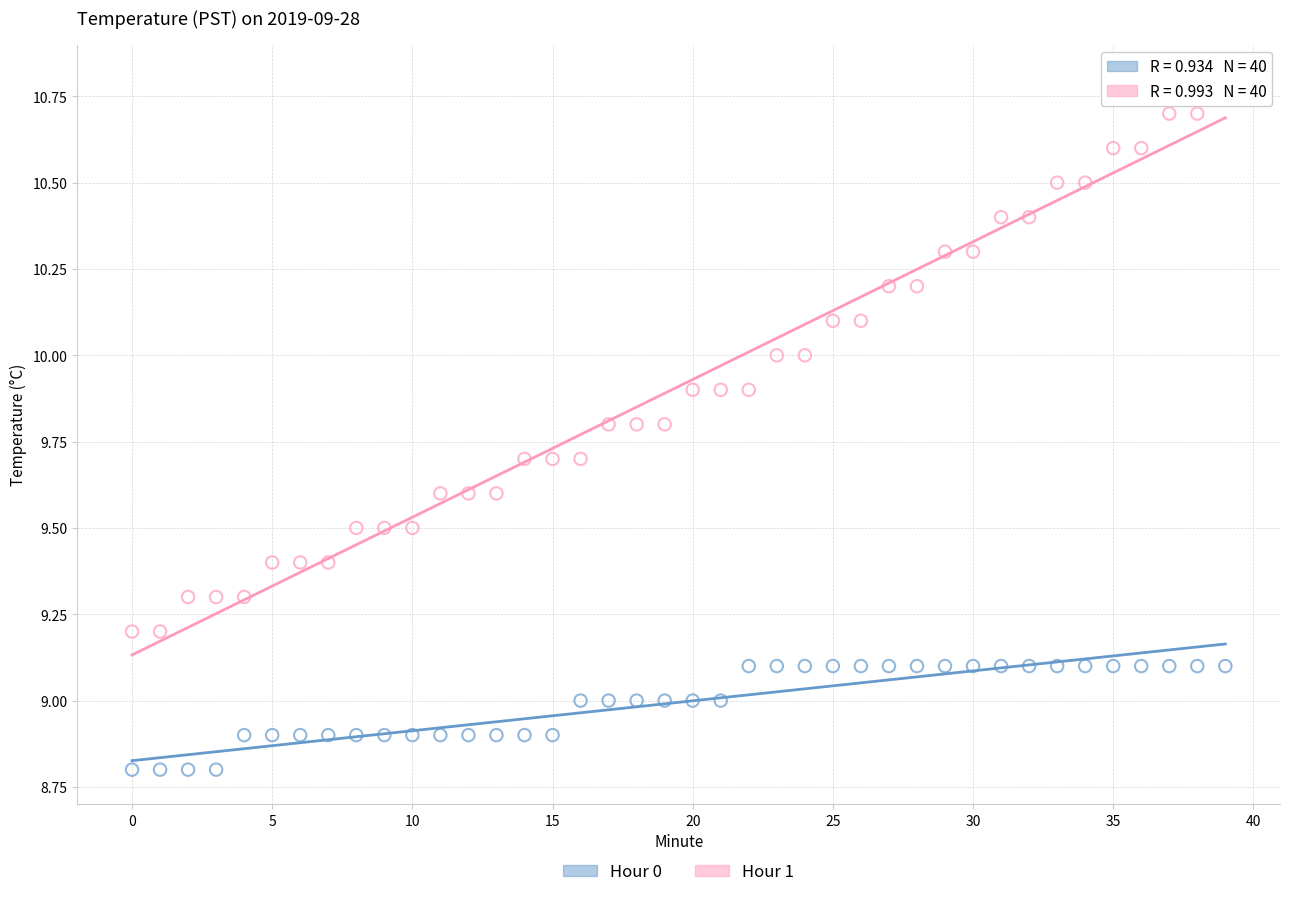

Which series reaches the maximum Y coordinate?

Hour 1